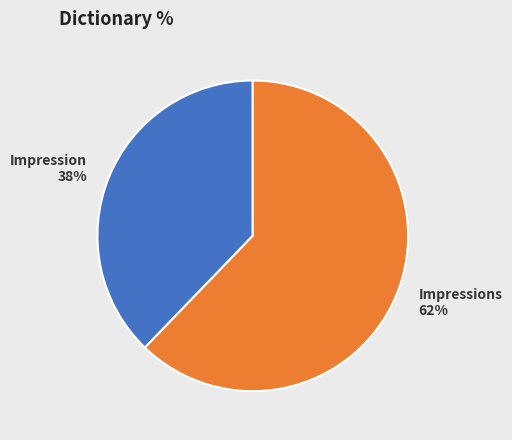

How many segments does this pie chart have?

2